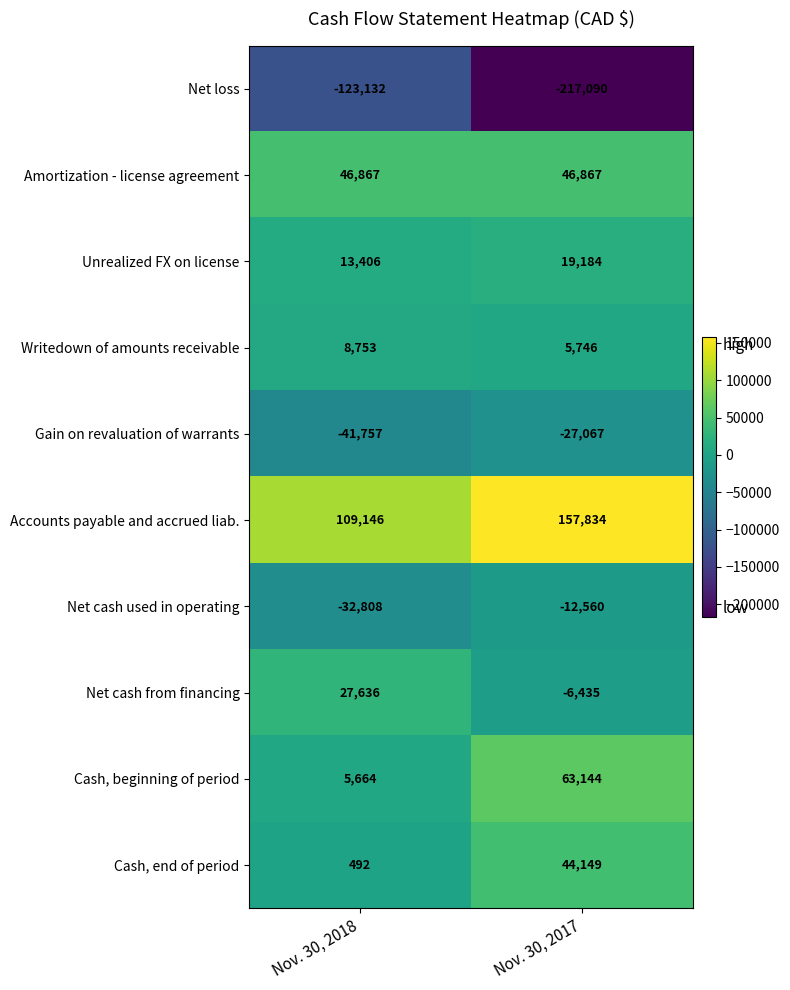

At which category is the sum across all series the highest?

Nov. 30, 2017